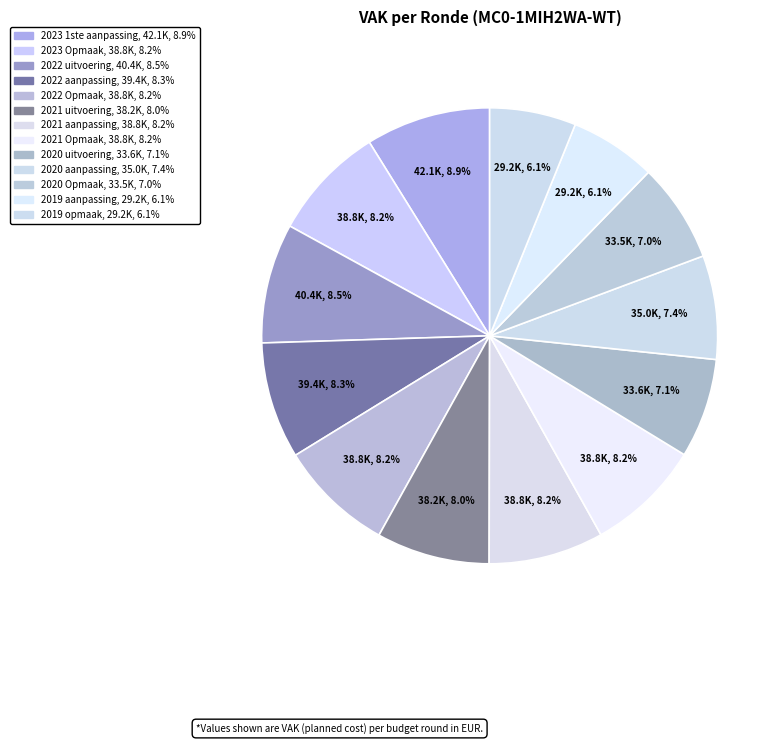

How many slices are in this pie chart?

13